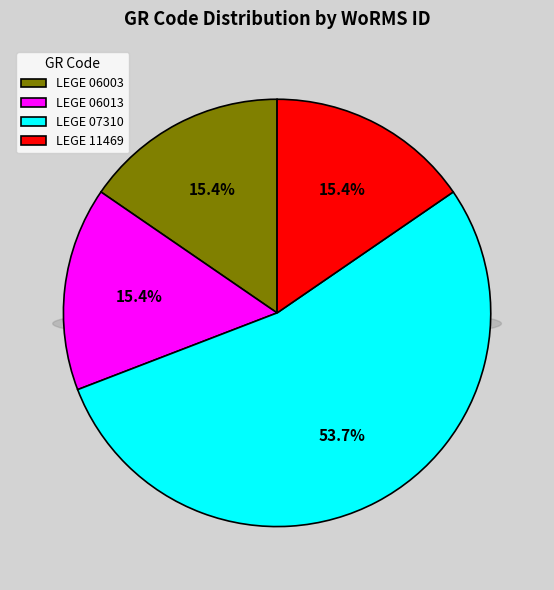

What is the majority slice?

LEGE 07310